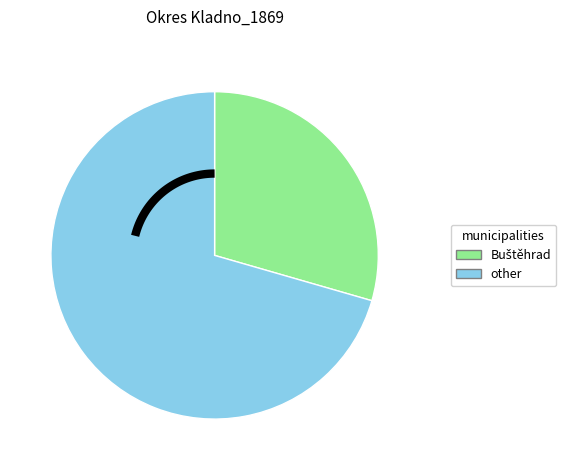

To the nearest percent, what is the combined percentage of Beřovice and Doksy?

11%